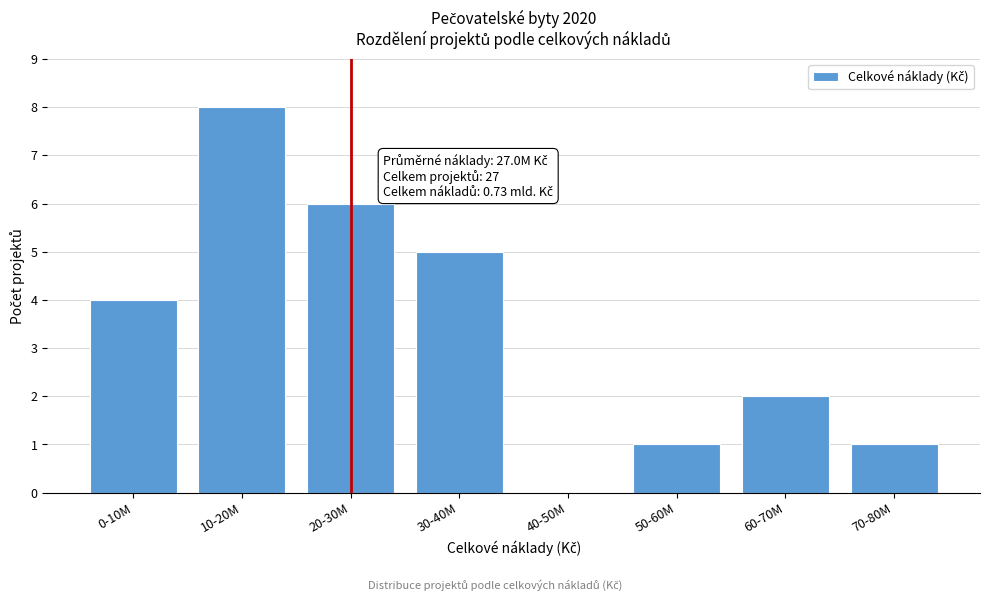

Reading left to right, list all the values displayed in this chart.

0-10M=4	10-20M=8	20-30M=6	30-40M=5	40-50M=0	50-60M=1	60-70M=2	70-80M=1